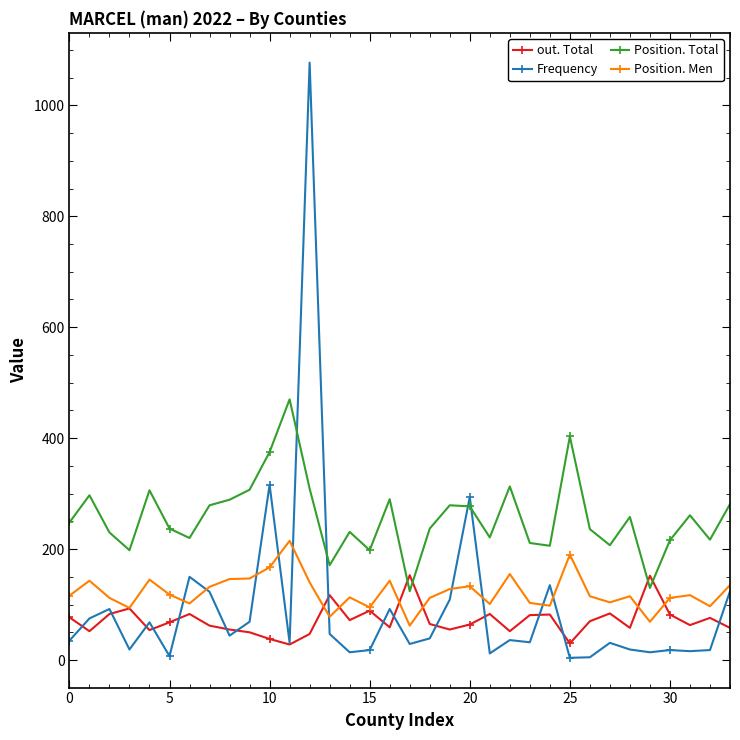

True or false: Position. Men has more than 0 points higher than both neighbors.

True